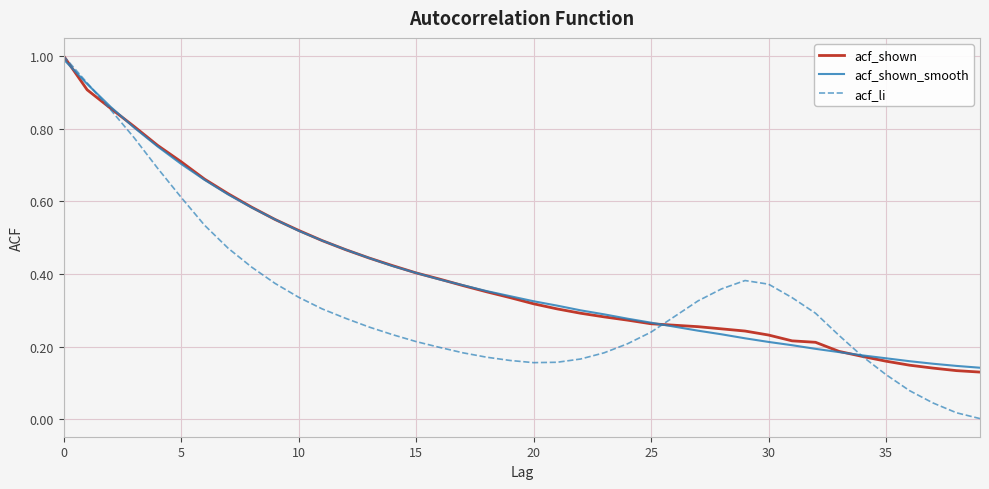

What is the greatest value displayed?

1.0